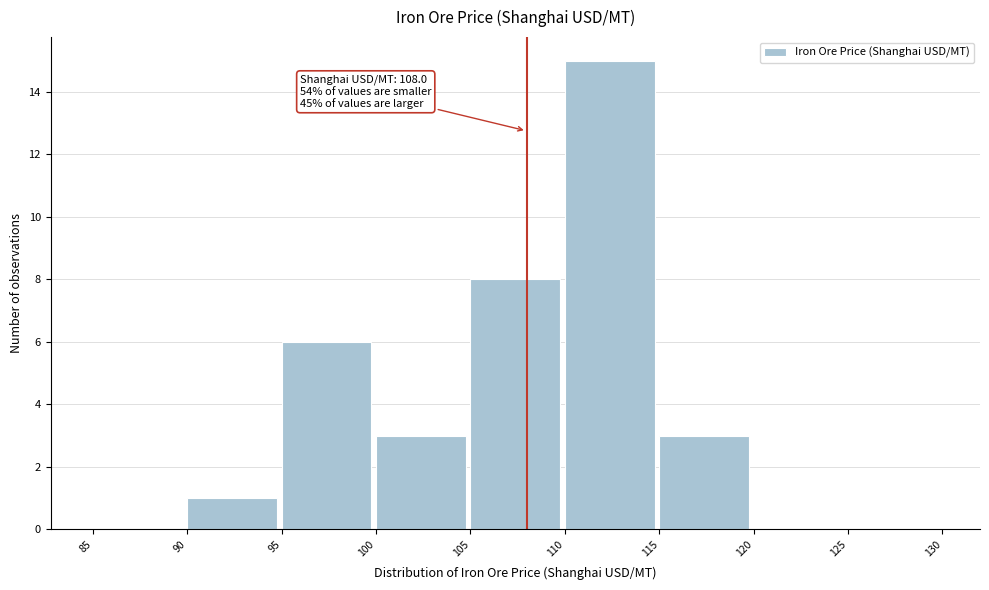

Over which range of the x-axis is the bar tallest?

110 to 115